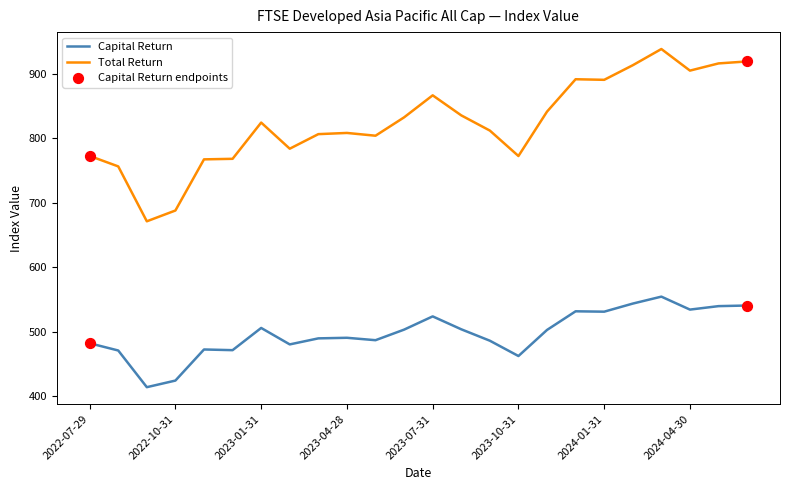

Which series has the largest total across all categories?

Total Return